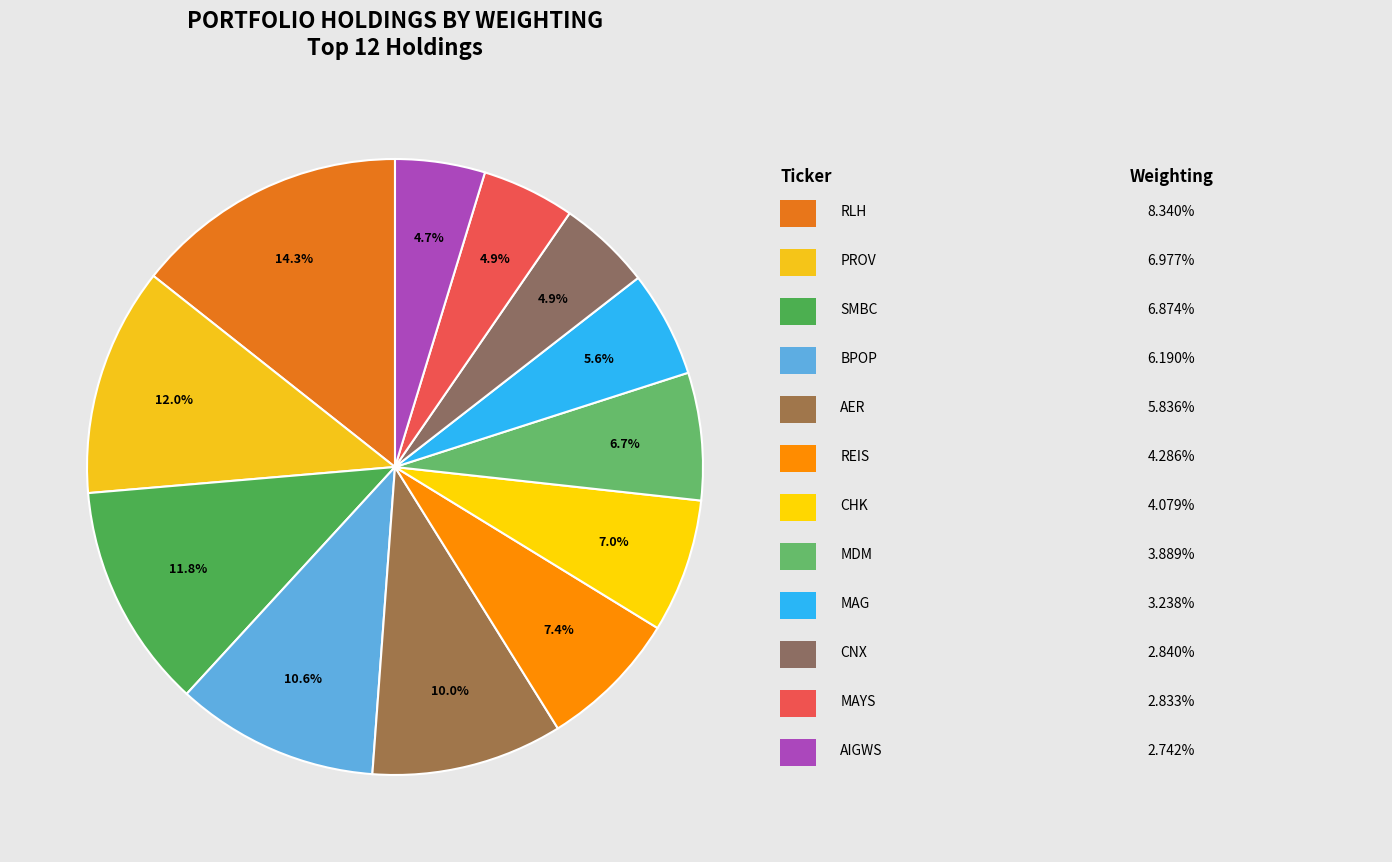

Count the number of slices in the pie.

12